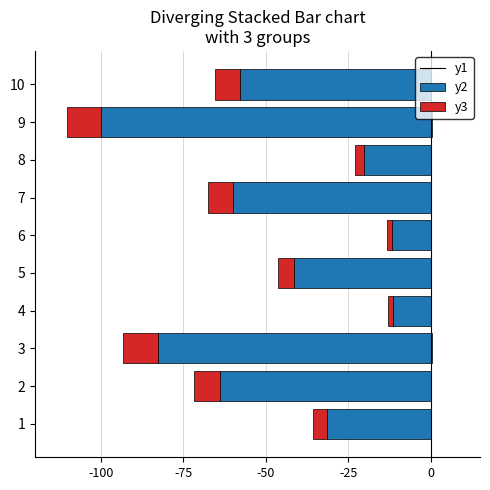

How many bars are there in each group?

3